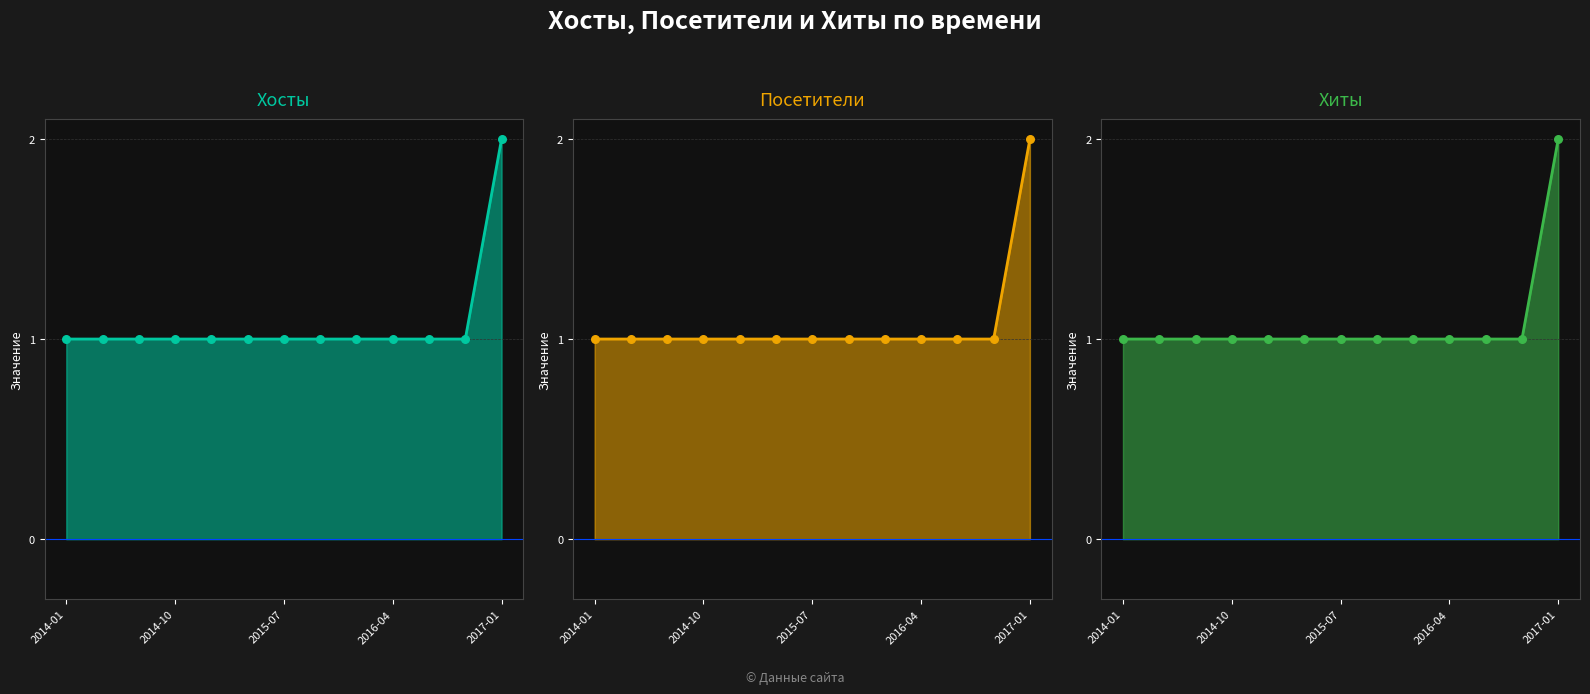

Which series reaches the minimum Y coordinate?

Хосты